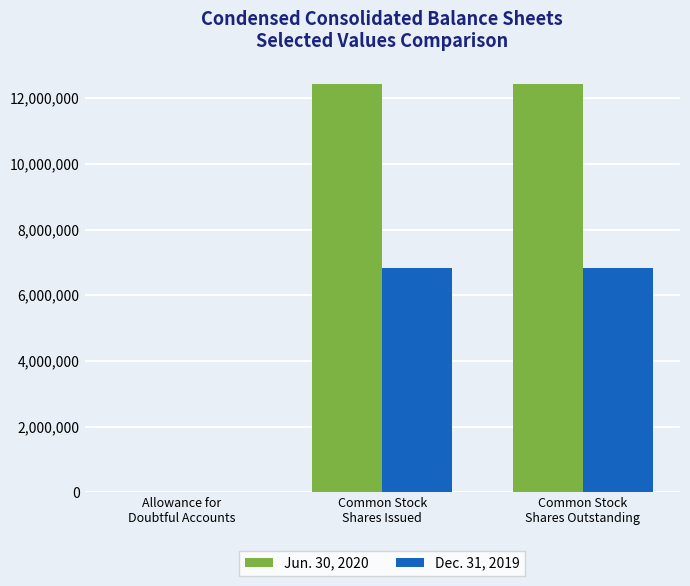

What are all the series names shown in the legend?

Jun. 30, 2020, Dec. 31, 2019